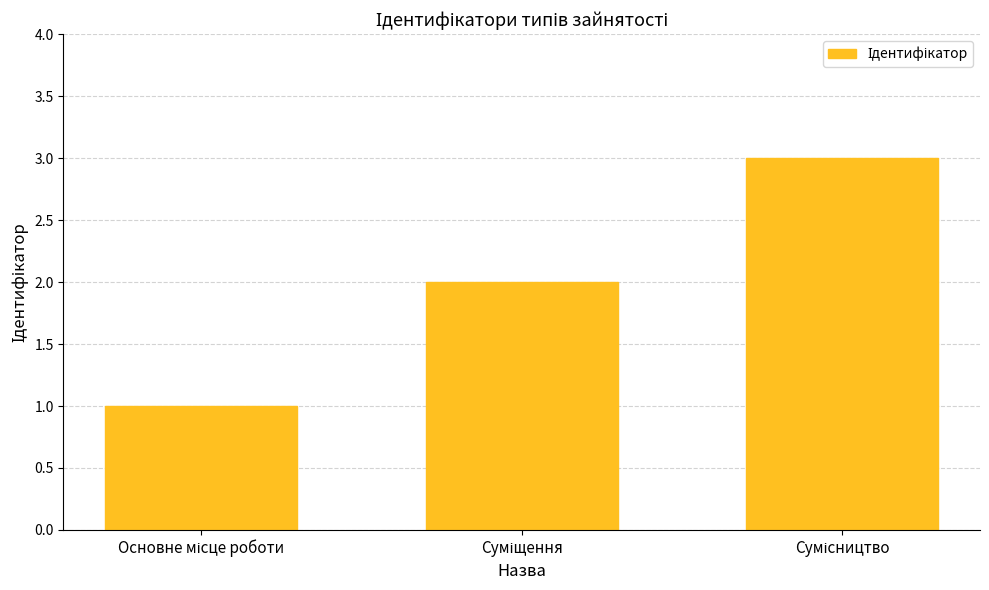

What is the sum of all values?

6